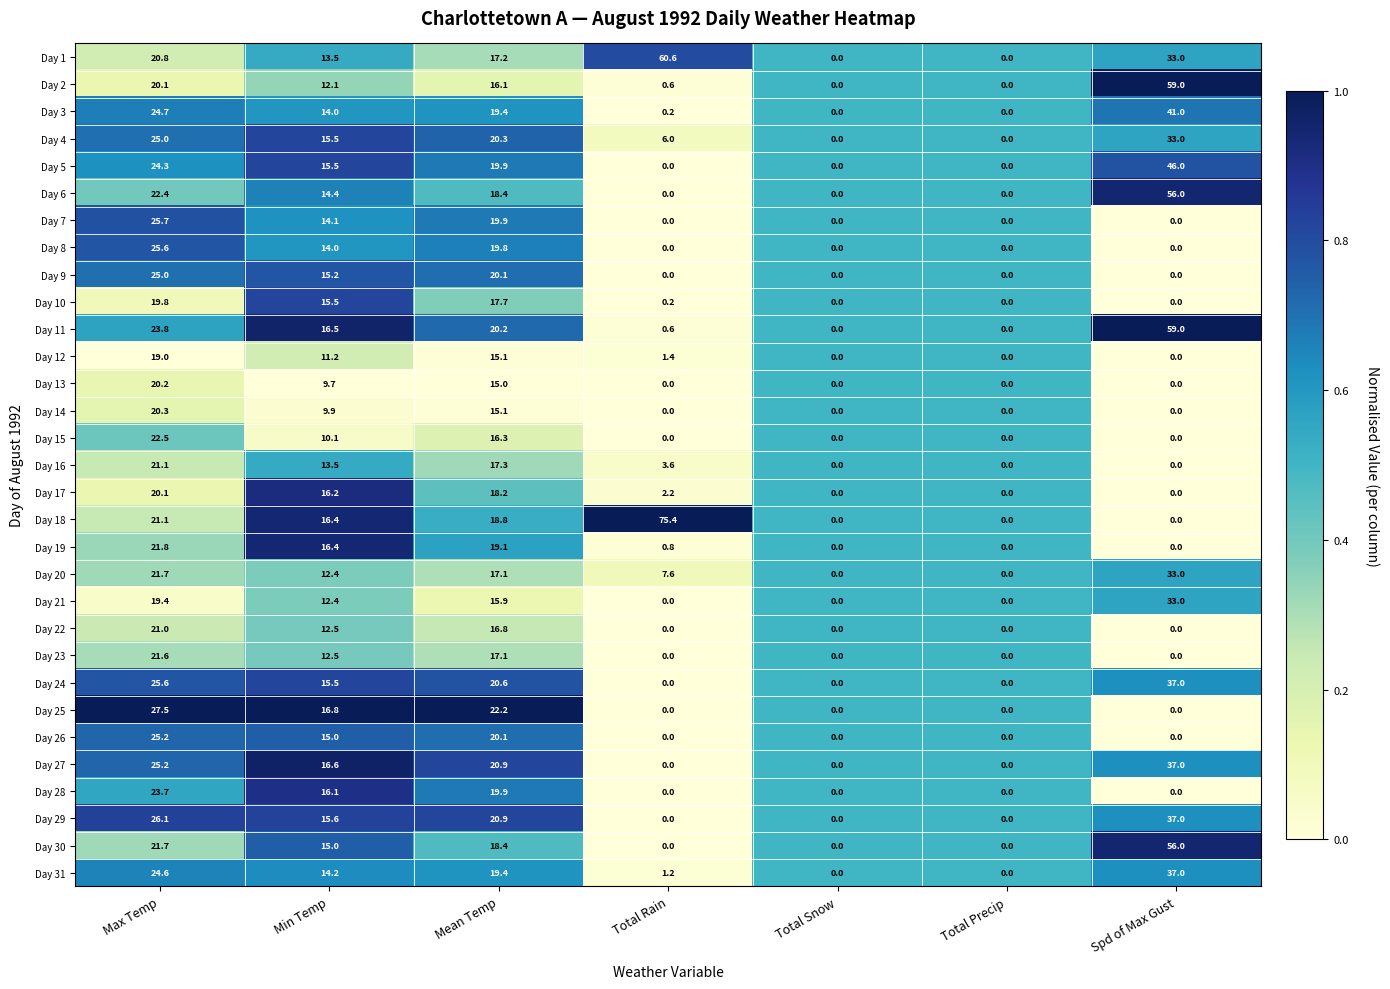

What is the difference between the highest and lowest values at Min Temp?

7.1